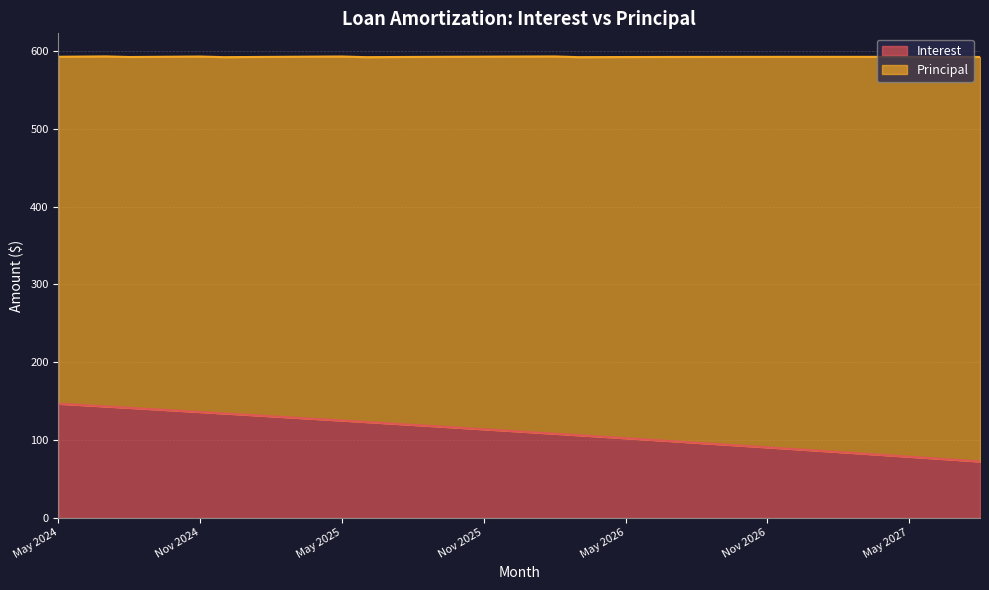

Rank the categories by value from lowest to highest.

Aug 2027, Jul 2027, Jun 2027, May 2027, Apr 2027, Mar 2027, Feb 2027, Jan 2027, Dec 2026, Nov 2026, Oct 2026, Sep 2026, Aug 2026, Jul 2026, Jun 2026, May 2026, Apr 2026, Mar 2026, Feb 2026, Jan 2026, Dec 2025, Nov 2025, Oct 2025, Sep 2025, Aug 2025, Jul 2025, Jun 2025, May 2025, Apr 2025, Mar 2025, Feb 2025, Jan 2025, Dec 2024, Nov 2024, Oct 2024, Sep 2024, Aug 2024, Jul 2024, Jun 2024, May 2024